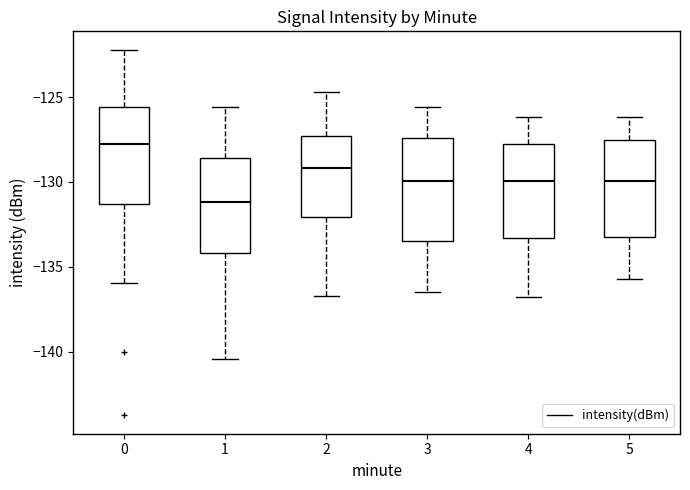

Which box's median line is the highest?

0